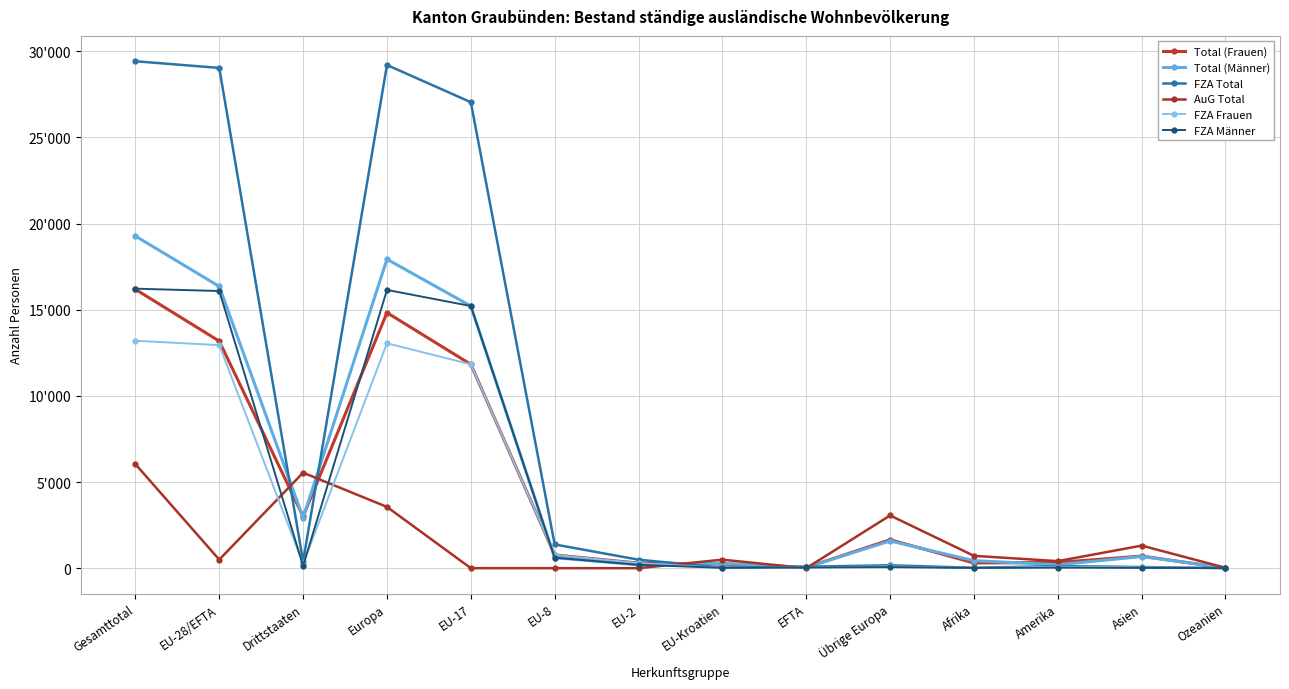

True or false: Total (Männer) and Total (Frauen) cross at least once.

True